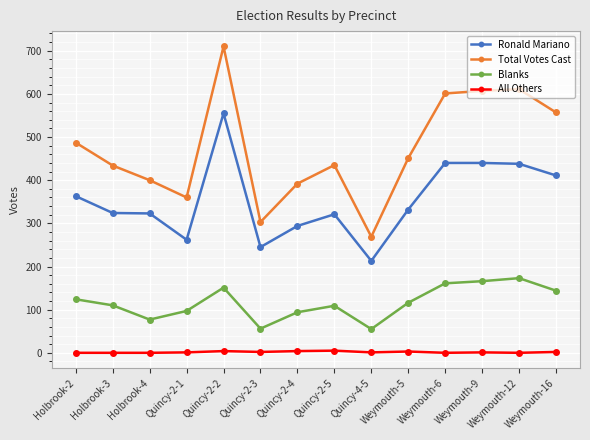

What is the label of the 2nd point from the right?

Weymouth-12